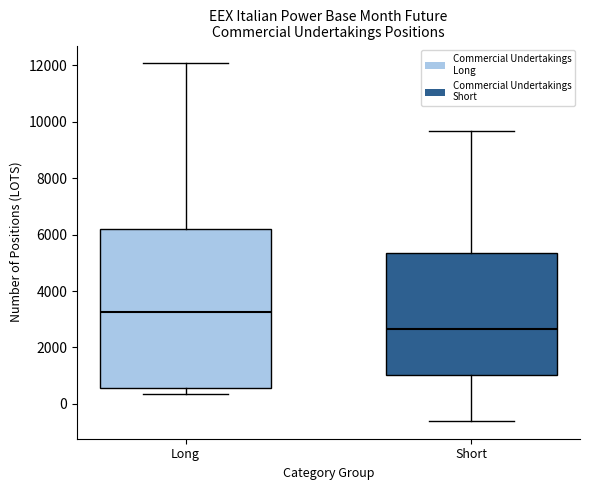

Which box is the tallest, from its lower edge to its upper edge?

Long